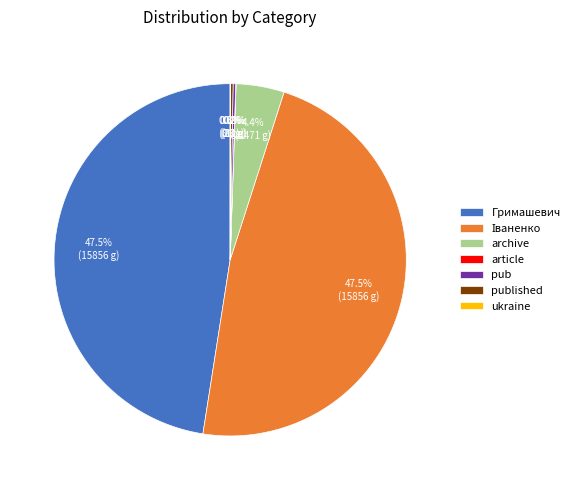

Is there a majority slice in this chart?

No